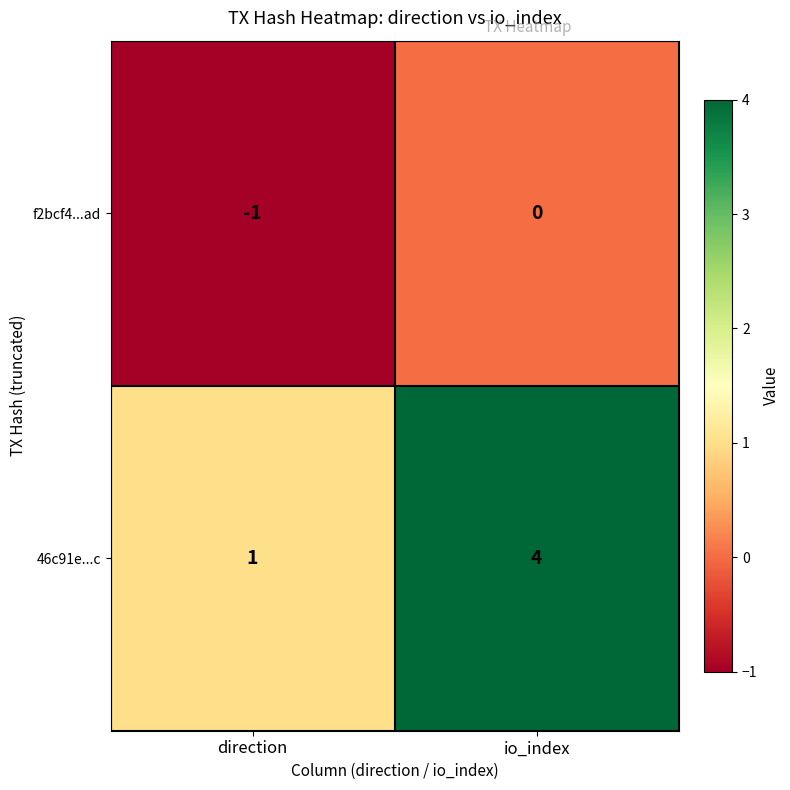

What is the sum of the 46c91e...c values at io_index and direction?

5